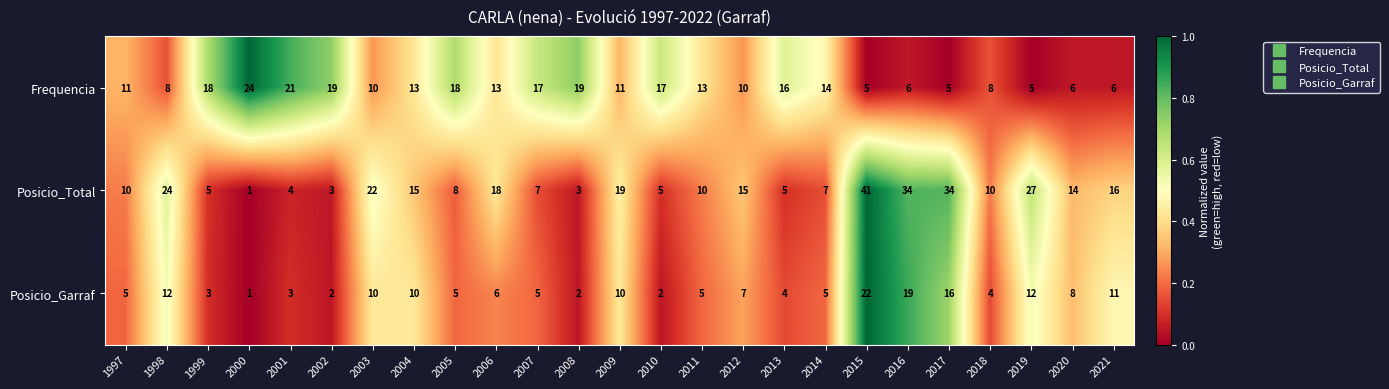

Which series has the largest total across all categories?

Posicio_Total